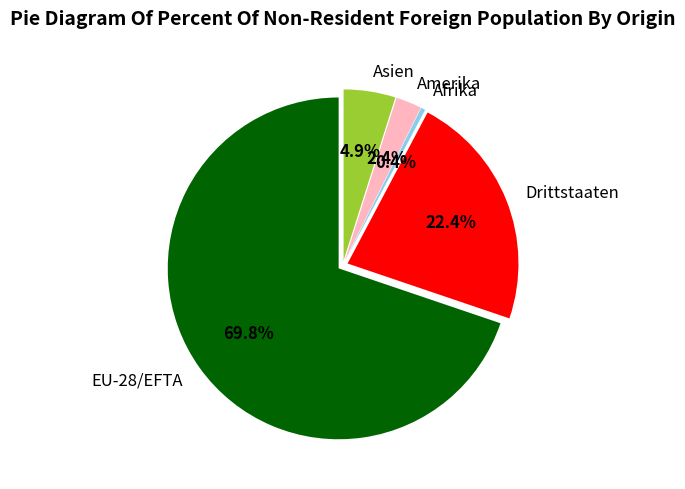

To the nearest percent, what percentage of the pie is EU-28/EFTA?

70%